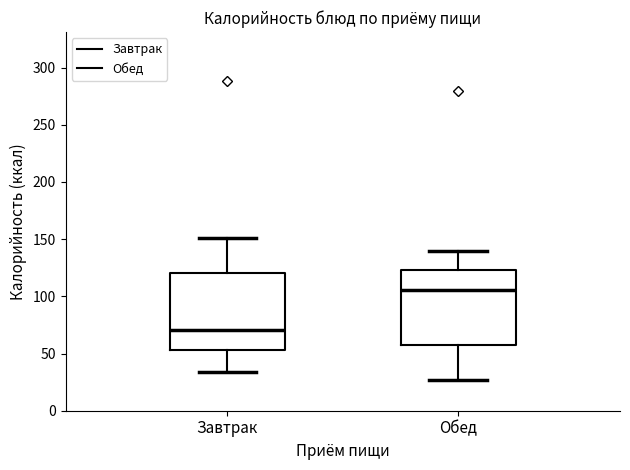

Reading left to right, read every box against the y-axis: the position of its median line, the range the box covers, and the ends of its whiskers. The values are not printed on the chart, so give them approximately, as read against the axis.

Завтрак: median 70, box 55 to 120, whiskers 35 to 150
Обед: median 105, box 60 to 125, whiskers 25 to 140